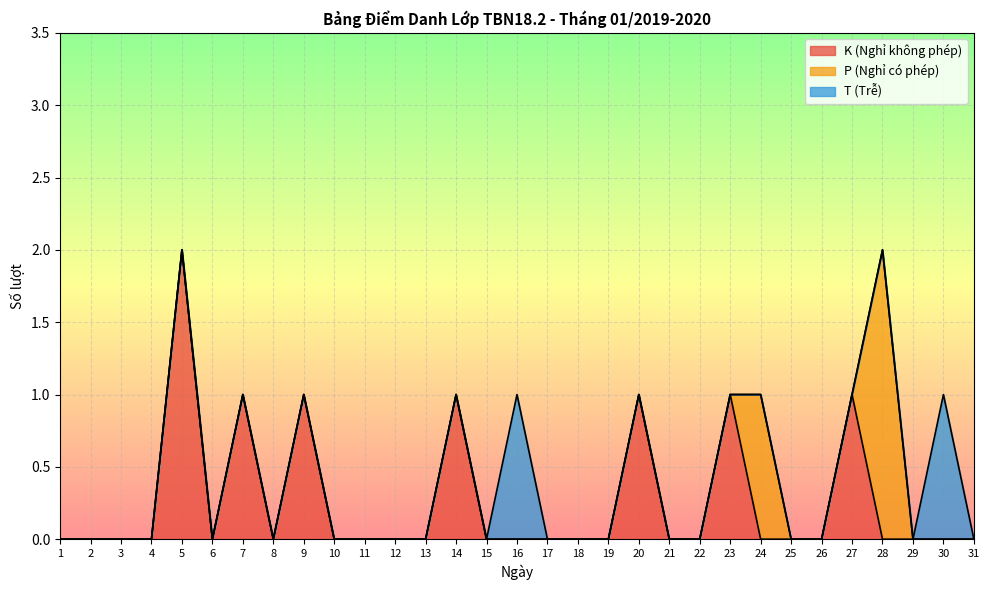

At which category does the chart reach its minimum across all series?

1